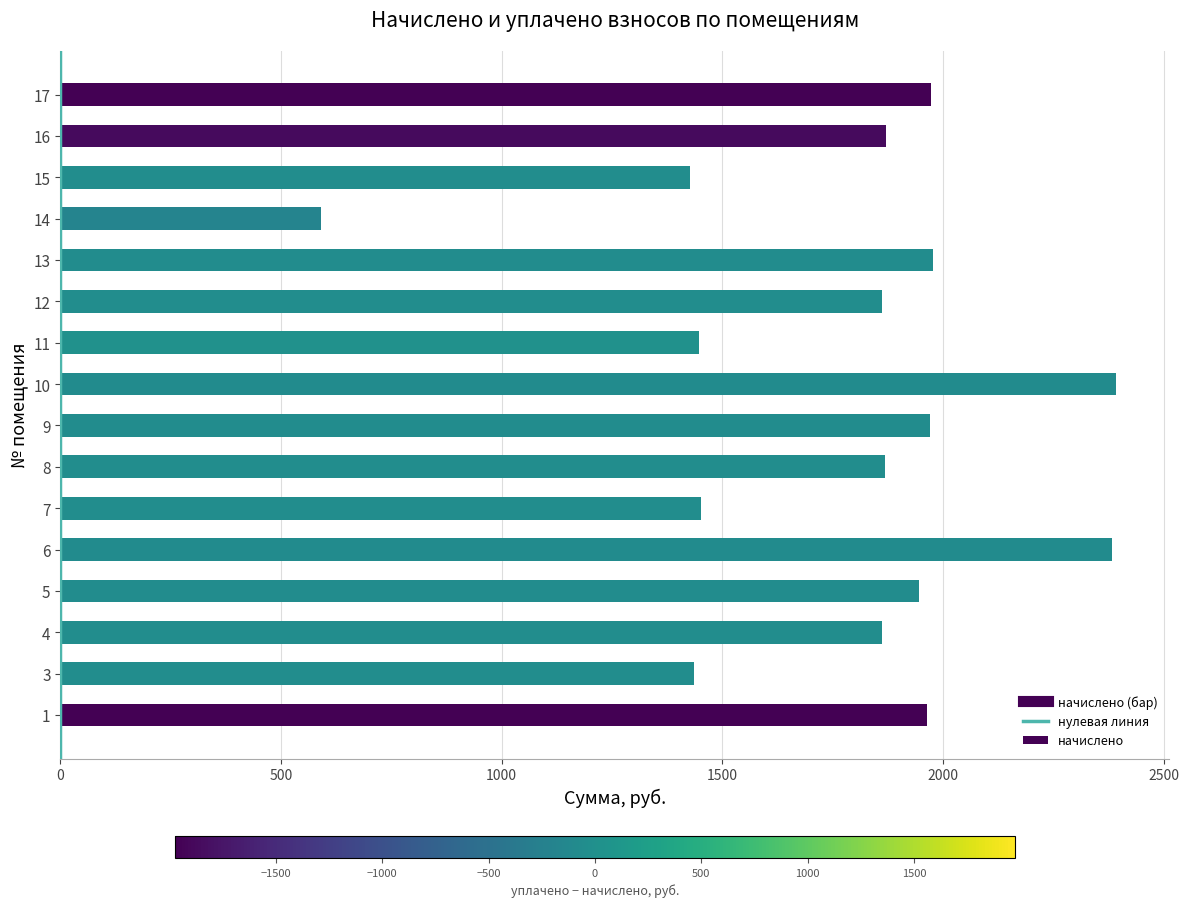

Which has a higher value, 4 or 7?

4